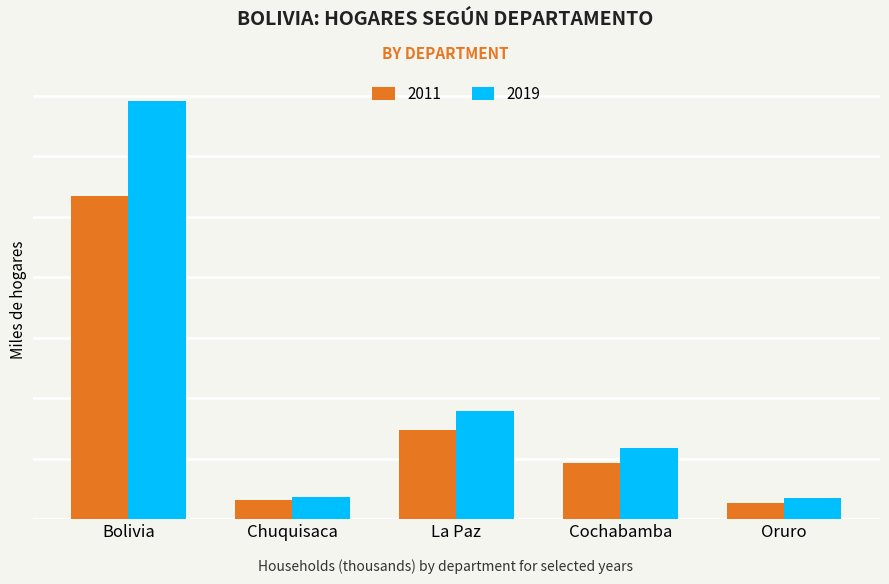

What is the difference between the maximum and minimum values in the 2011 series?

2536.2